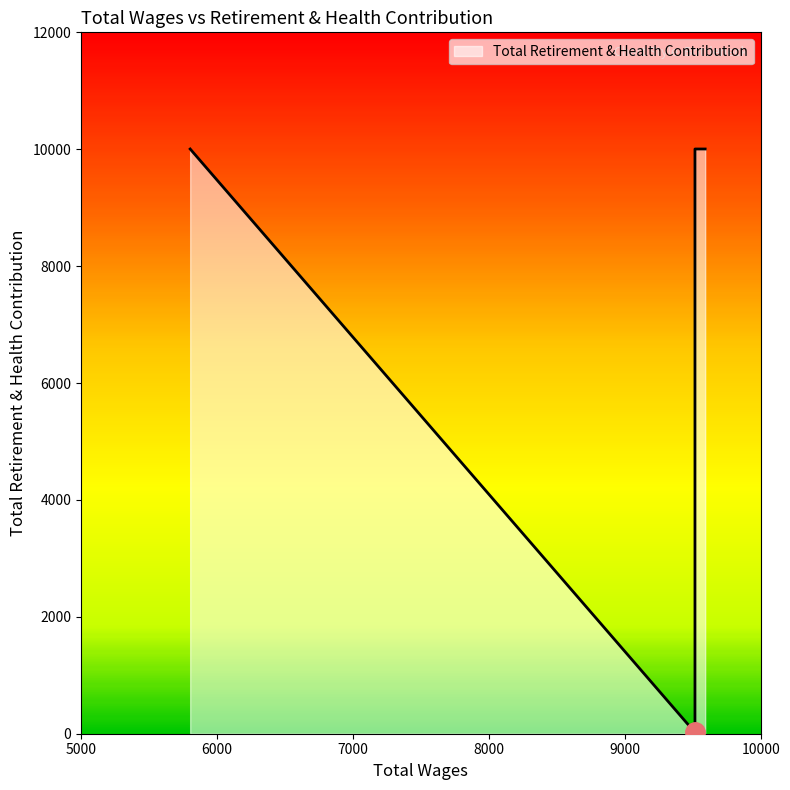

How many lines are shown in the chart?

1